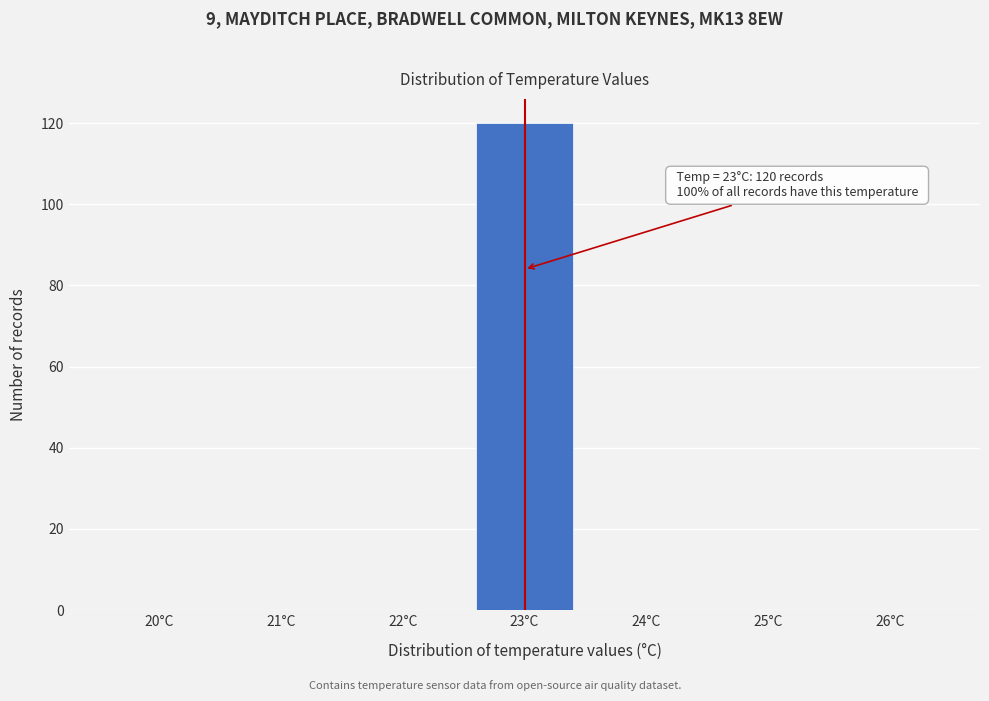

Reading right to left, what are all the values shown in this chart?

26°C=0	25°C=0	24°C=0	23°C=120	22°C=0	21°C=0	20°C=0